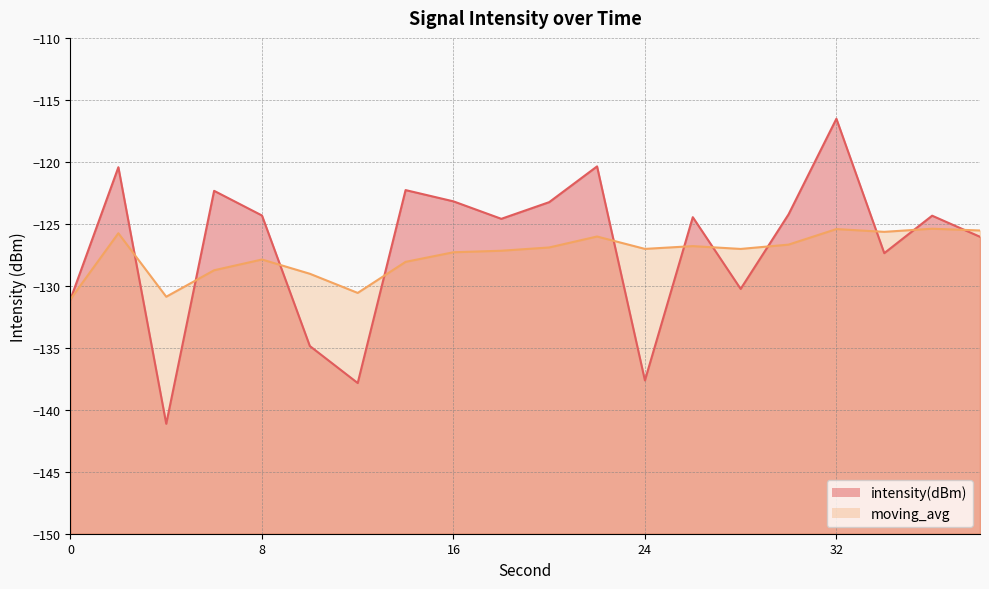

Which series has the largest total across all categories?

intensity(dBm)